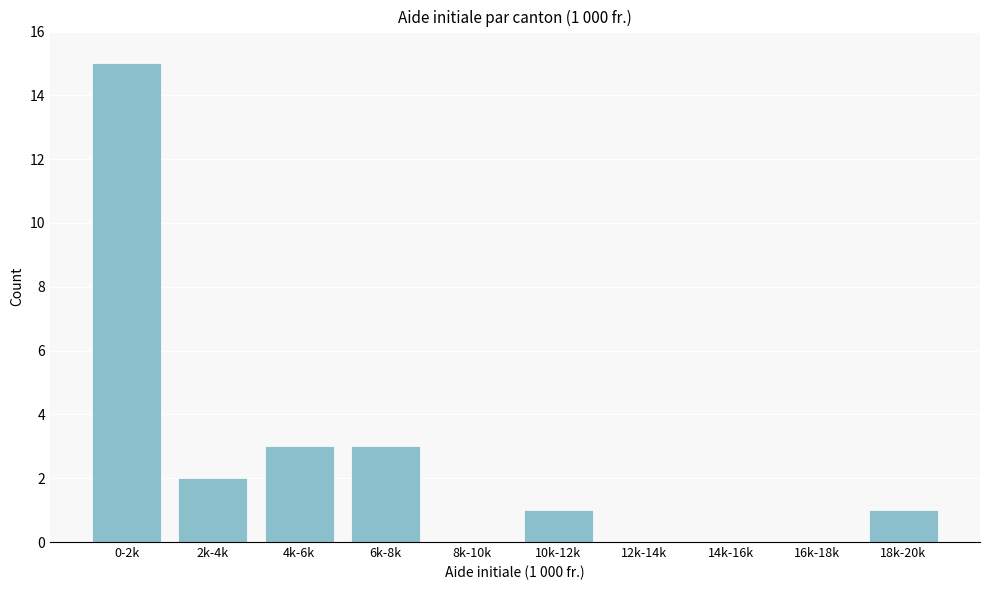

Reading left to right, what are all the values shown in this chart?

0-2k=15	2k-4k=2	4k-6k=3	6k-8k=3	8k-10k=0	10k-12k=1	12k-14k=0	14k-16k=0	16k-18k=0	18k-20k=1